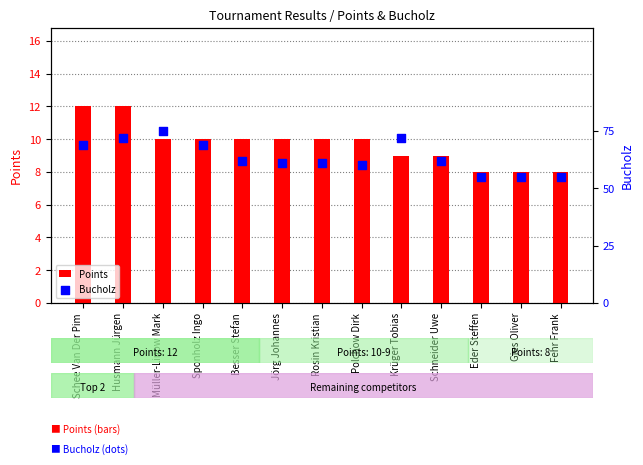

Which series has the largest total across all categories?

Bucholz